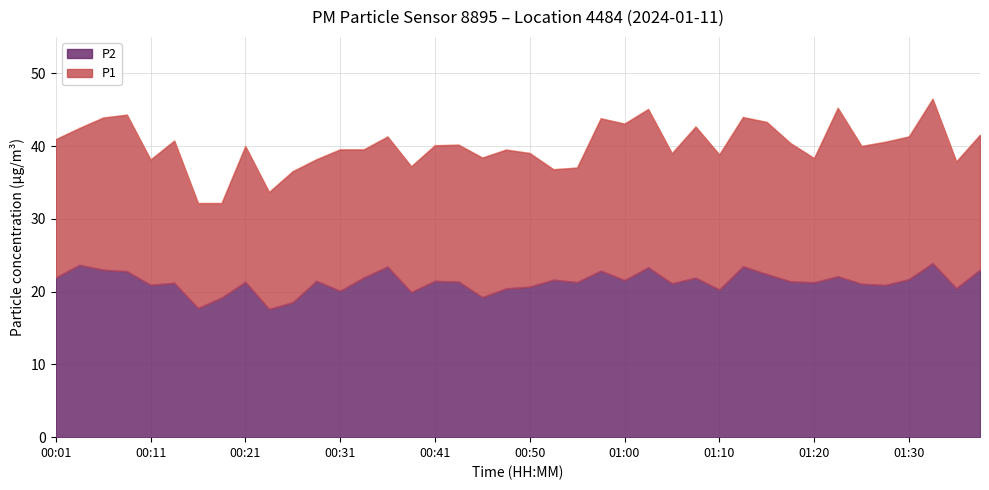

What is the difference between the maximum and minimum values in the P2 series?

6.3